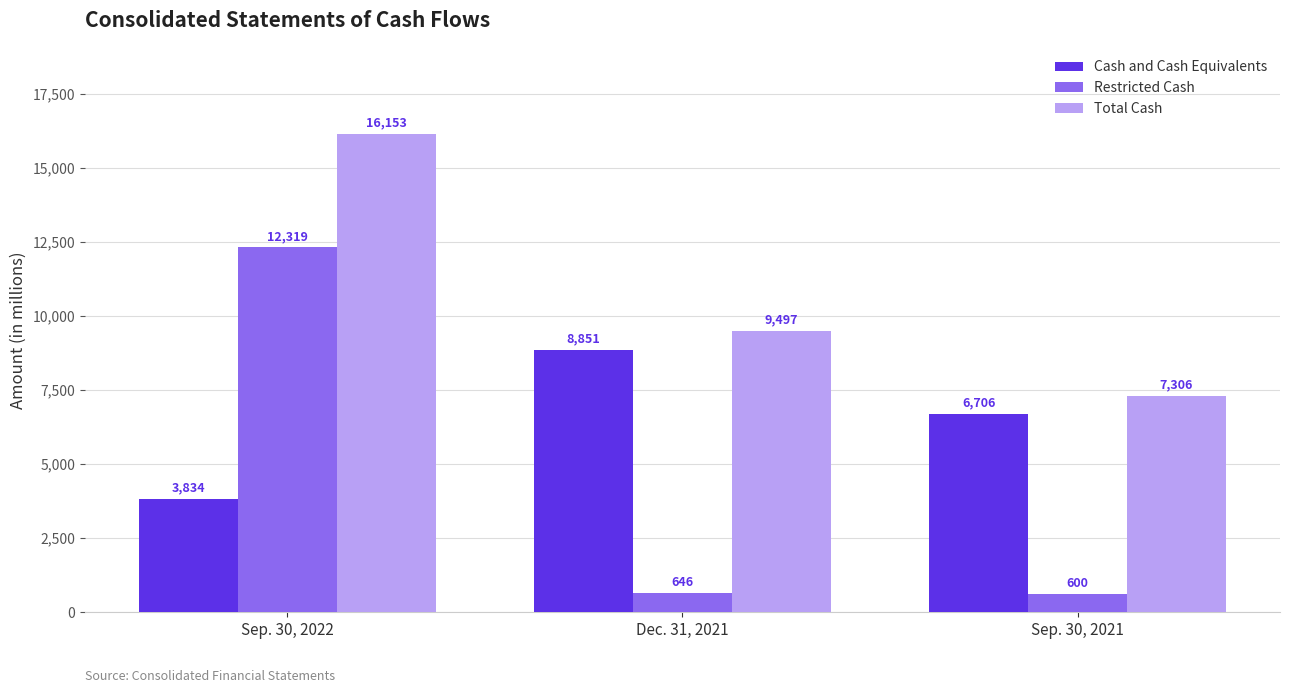

How many distinct data groups are displayed?

3